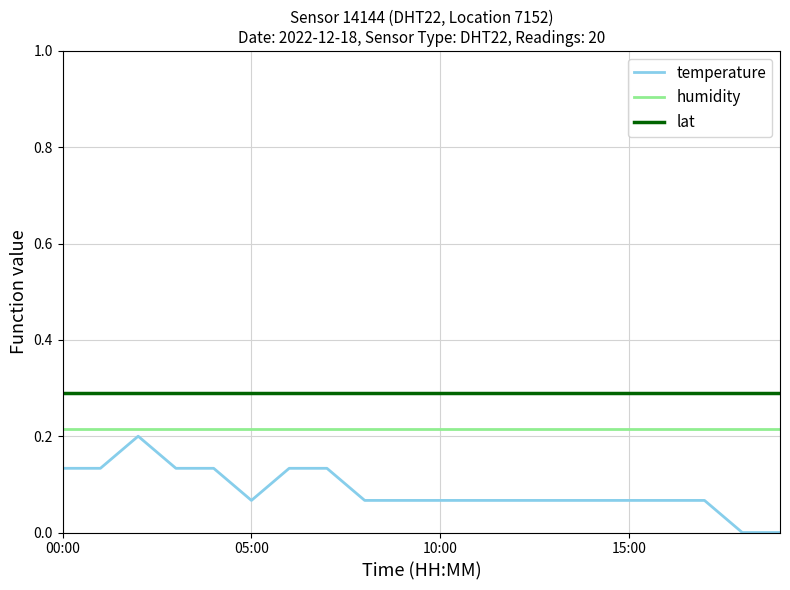

How many lines are shown in the chart?

3